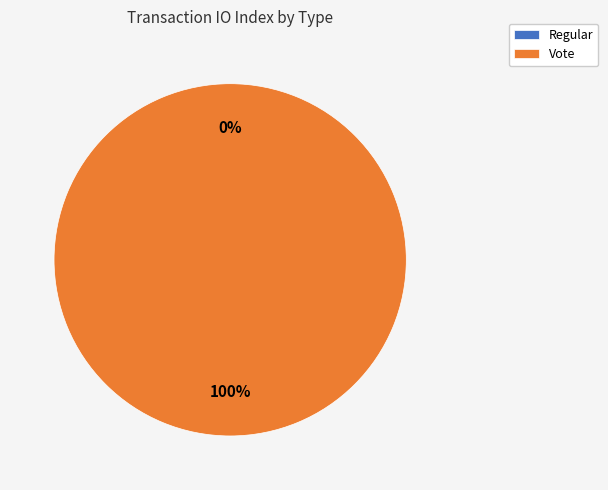

The Regular slice represents 11% of the pie. True or false?

False